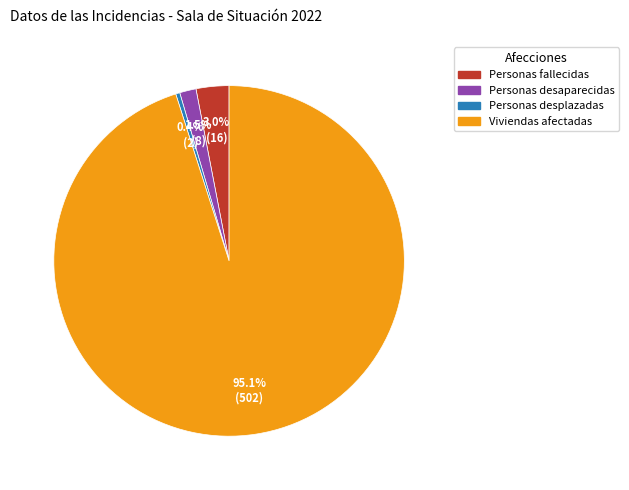

Does any single category account for the majority?

Yes